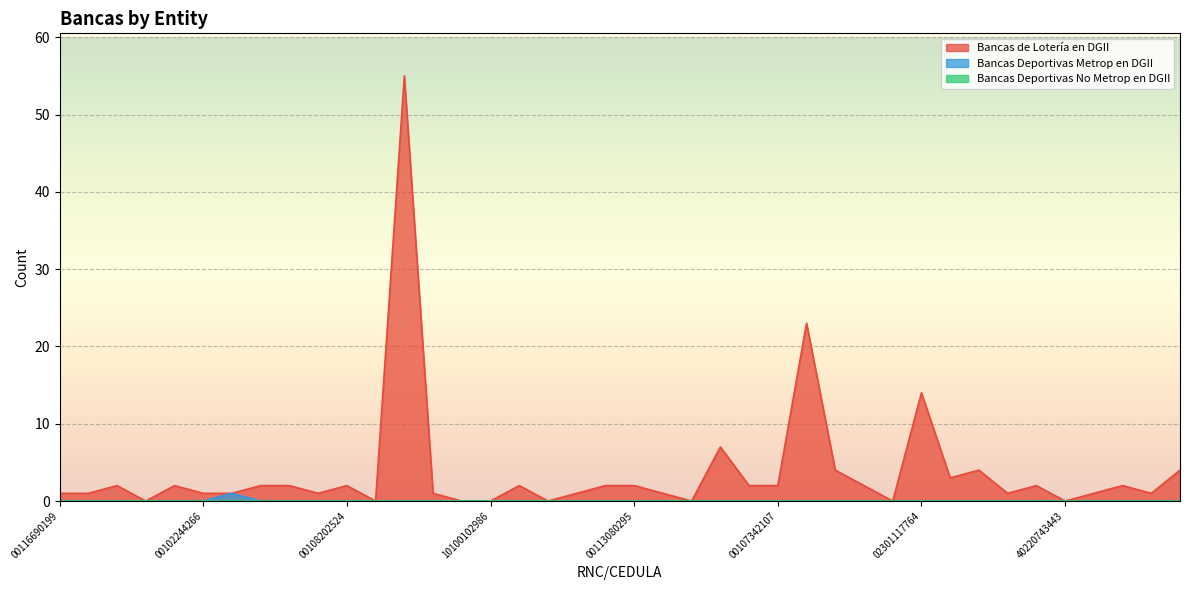

True or false: Bancas Deportivas Metrop en DGII and Bancas de Lotería en DGII cross at least once.

False